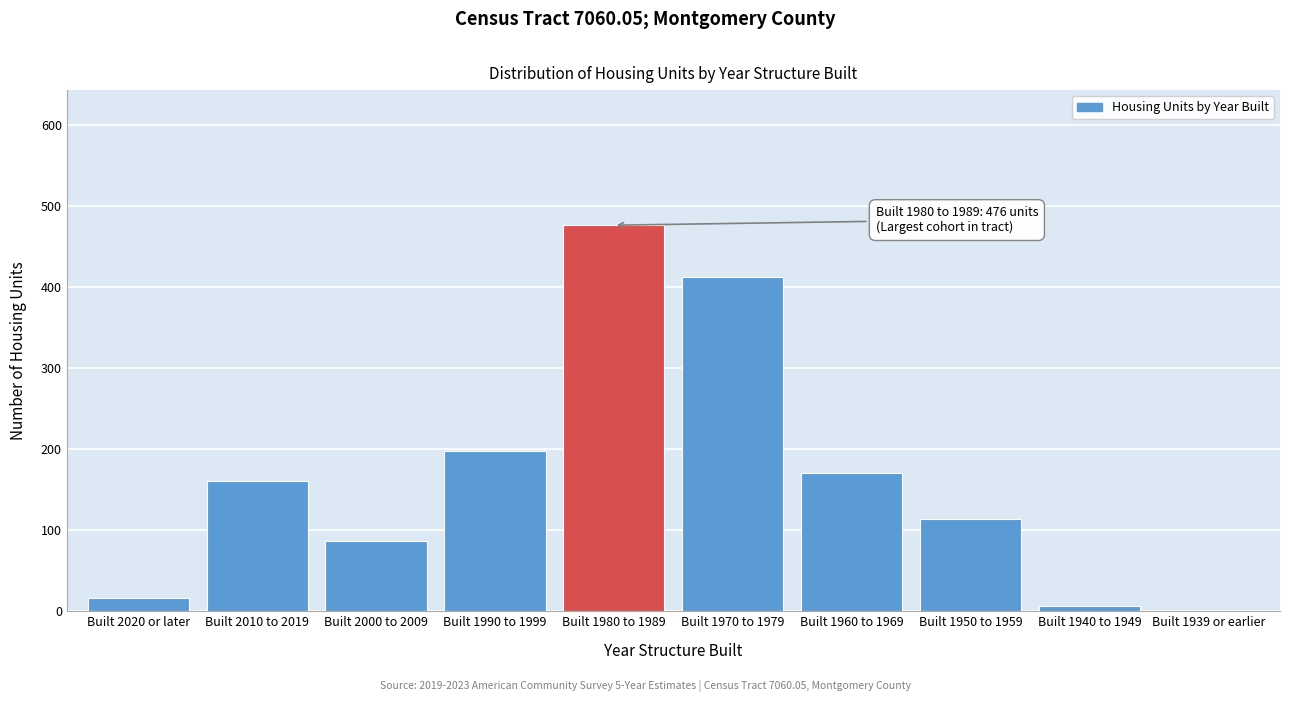

Reading left to right, list all the values displayed in this chart.

Built 2020 or later=16	Built 2010 to 2019=160	Built 2000 to 2009=87	Built 1990 to 1999=197	Built 1980 to 1989=476	Built 1970 to 1979=412	Built 1960 to 1969=171	Built 1950 to 1959=114	Built 1940 to 1949=7	Built 1939 or earlier=0